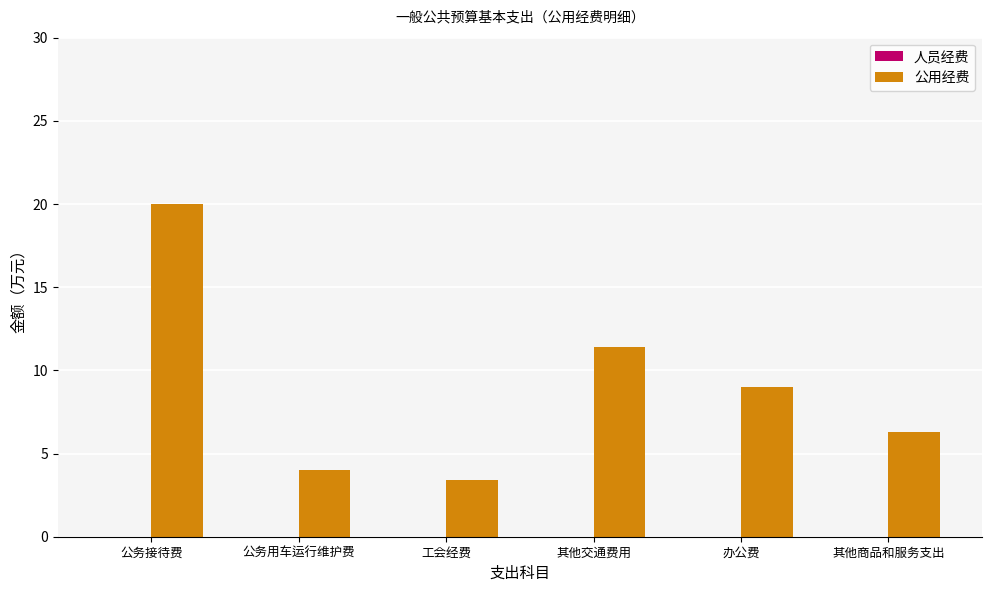

At which label is the value closest to 11?

其他交通费用